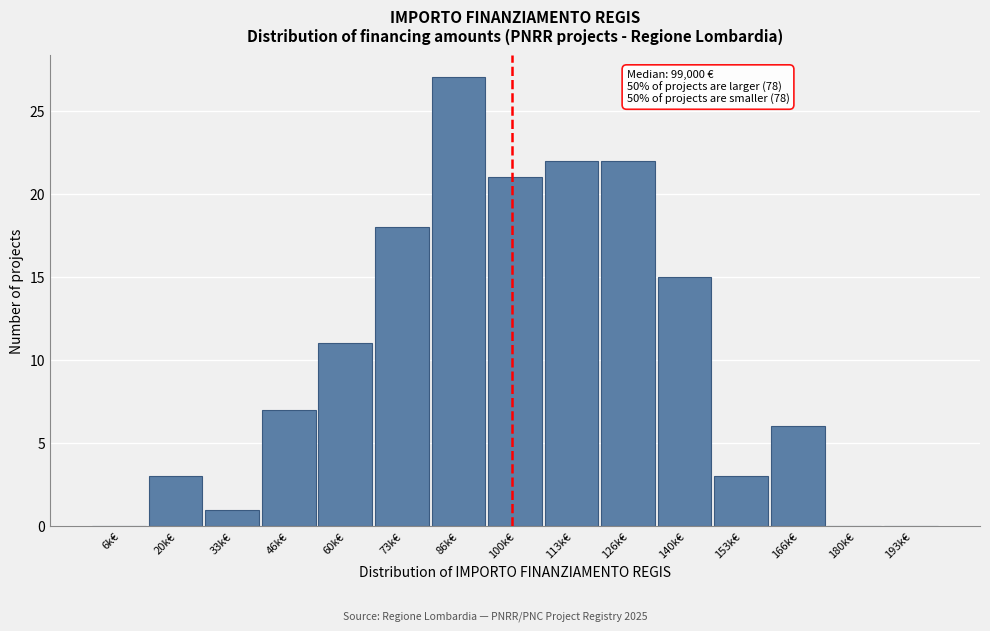

Reading left to right, list all the values displayed in this chart.

6k€=0	20k€=3	33k€=1	46k€=7	60k€=11	73k€=18	86k€=27	100k€=21	113k€=22	126k€=22	140k€=15	153k€=3	166k€=6	180k€=0	193k€=0